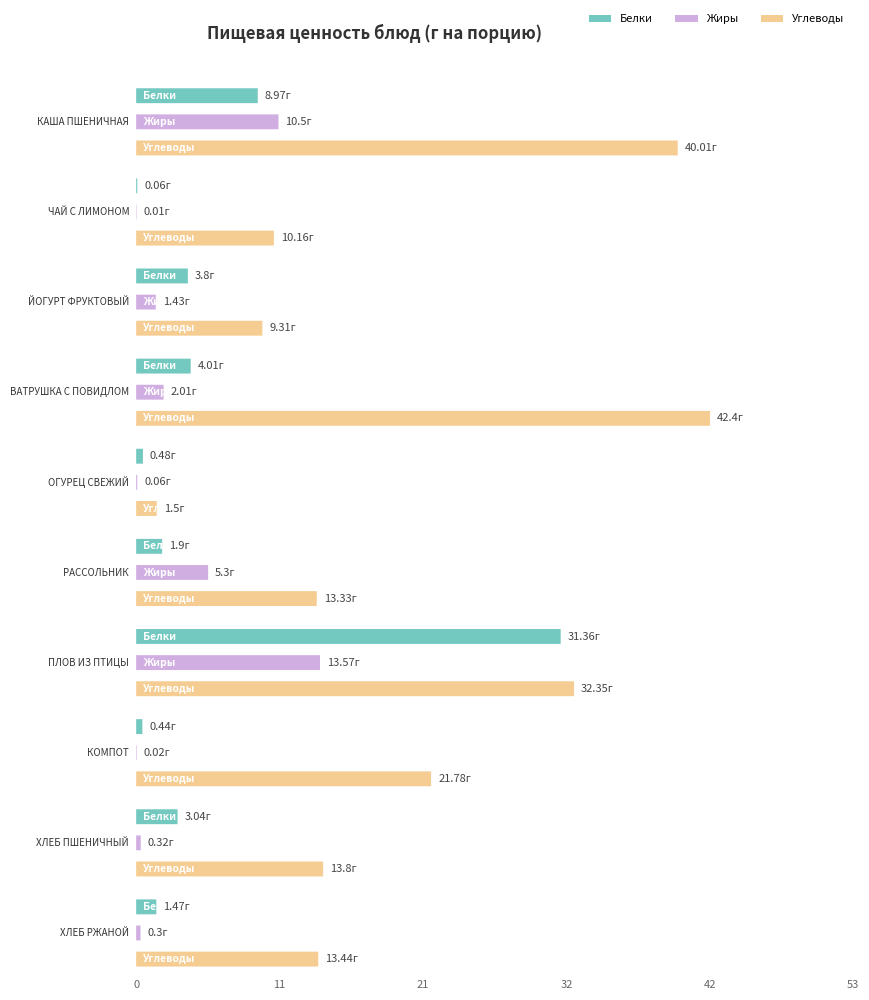

At which category is the sum across all series the highest?

ПЛОВ ИЗ ПТИЦЫ